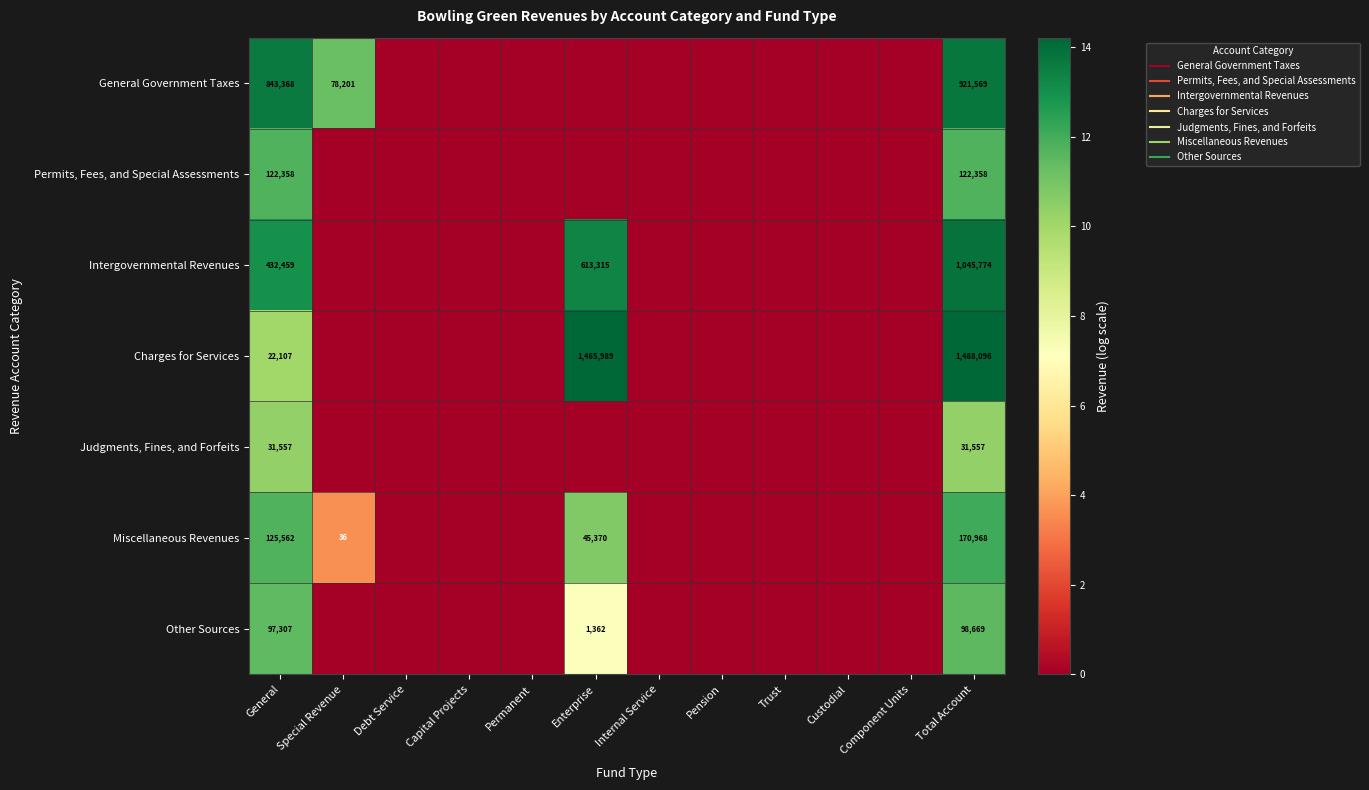

The value of Permits, Fees, and Special Assessments at Special Revenue is 0.0. True or false?

True